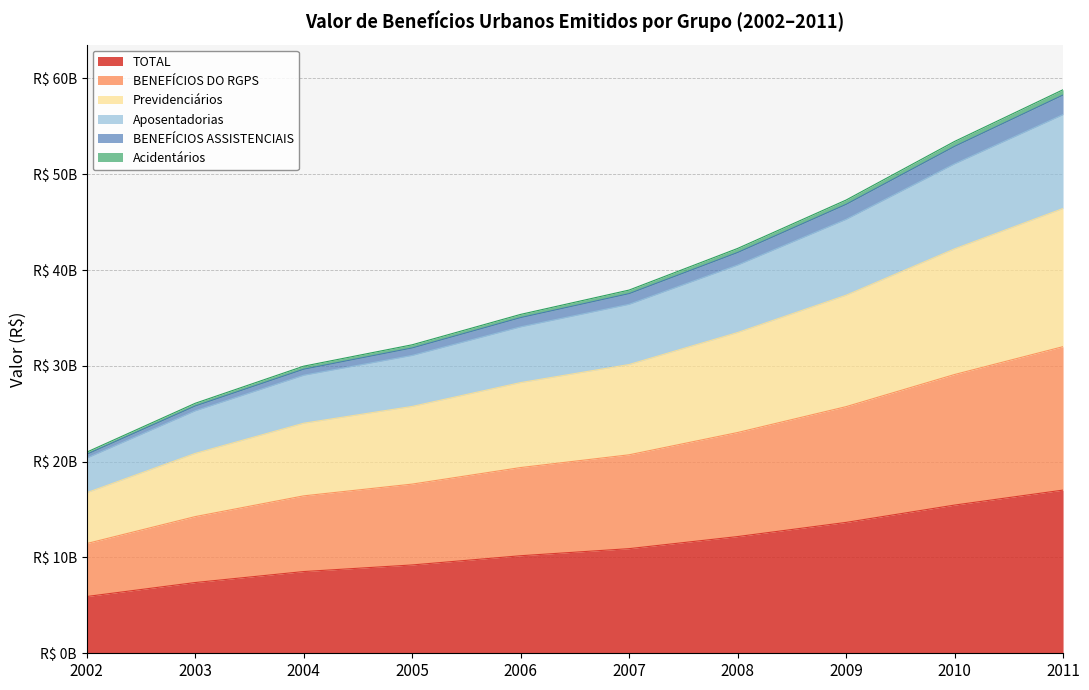

True or false: BENEFÍCIOS DO RGPS and Previdenciários intersect in this chart.

False